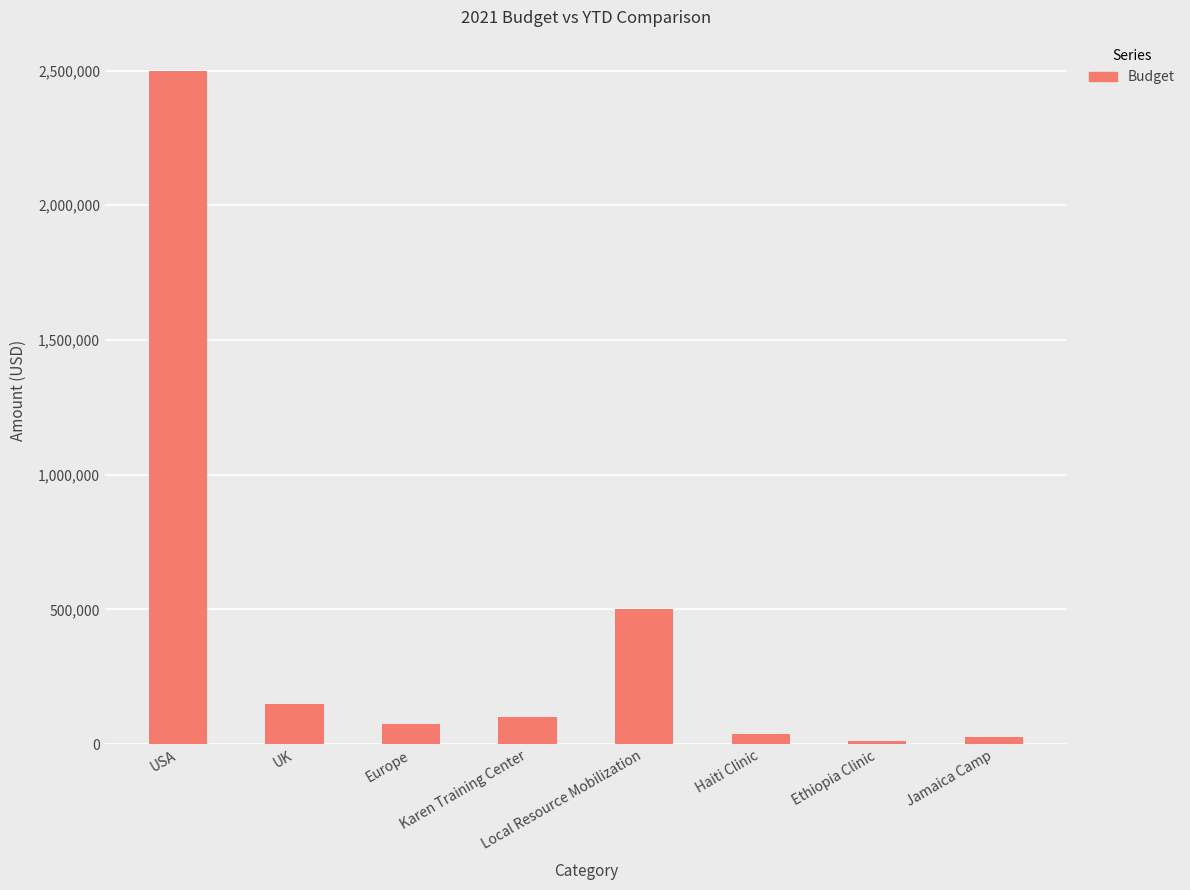

Reading left to right, what are all the values shown in this chart?

2500000	150000	75000	100000	500000	38000	10000	25000